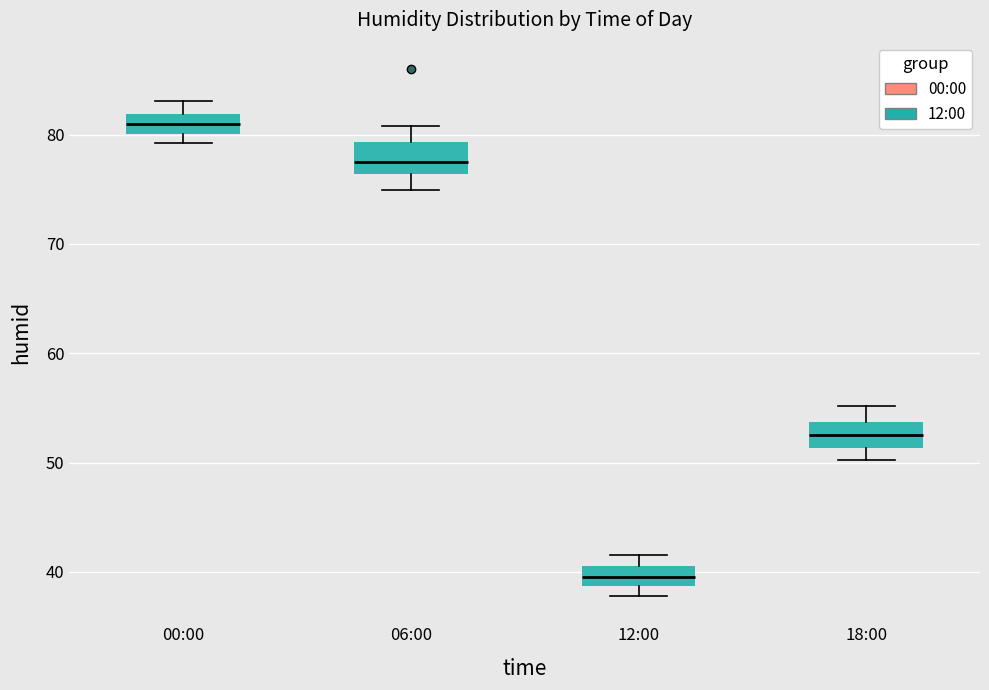

Which box has the highest median line?

00:00